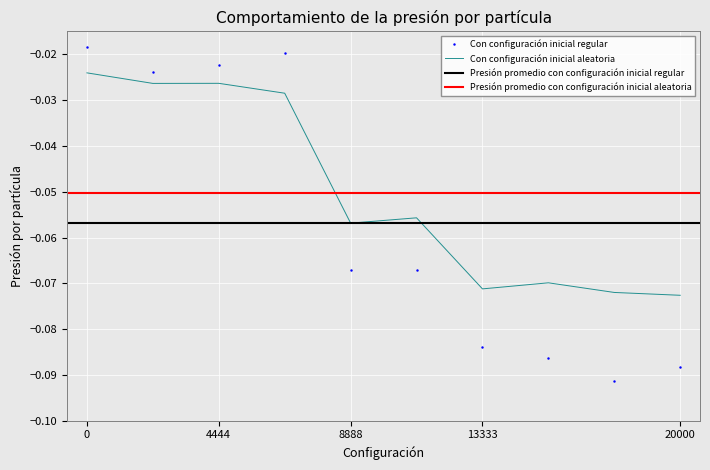

After their last crossing, which series has the higher values: Con configuración inicial regular or Con configuración inicial aleatoria?

Con configuración inicial aleatoria